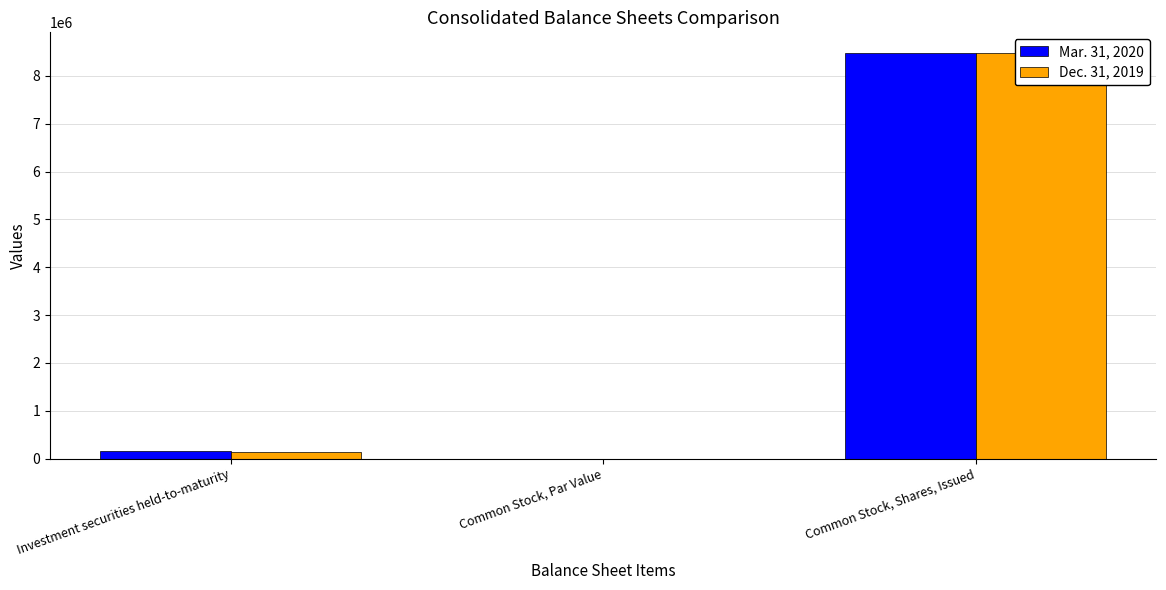

What is the highest value of the Mar. 31, 2020 series?

8484328